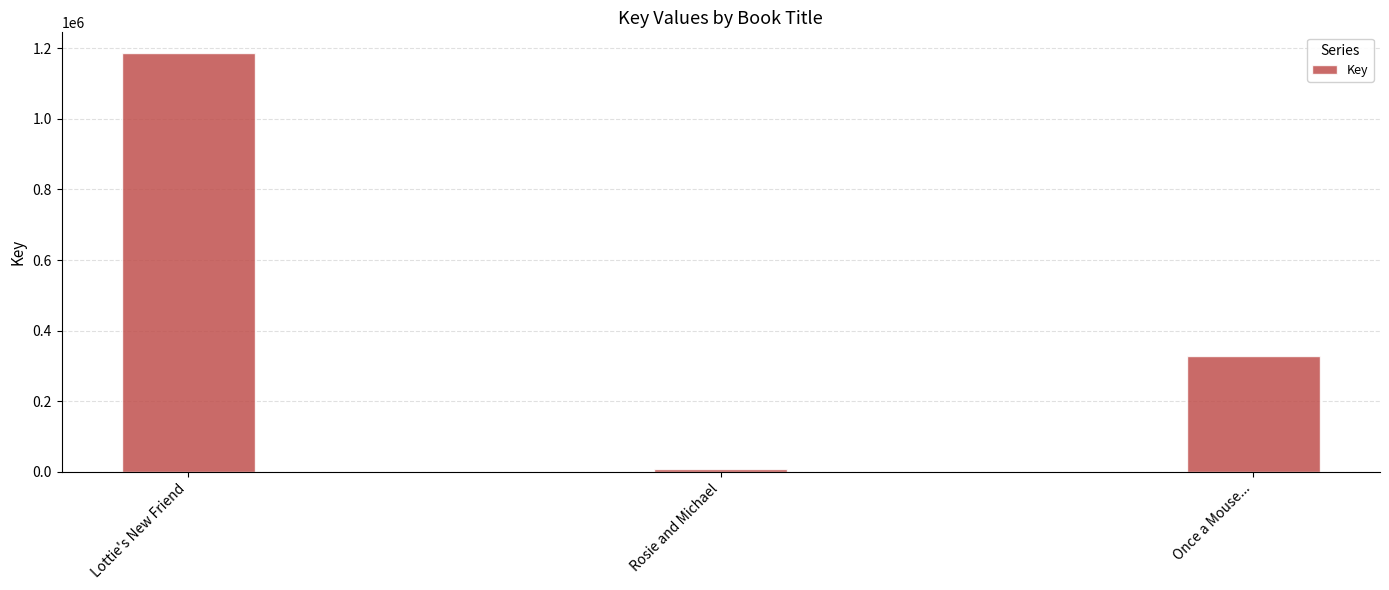

What position from the left is Lottie's New Friend?

1